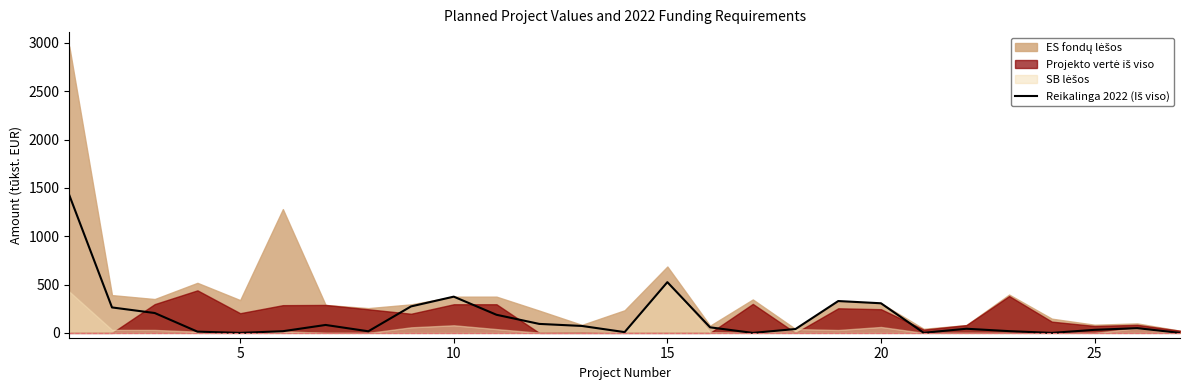

The chart shows a value of 63.4 at 21. True or false?

False